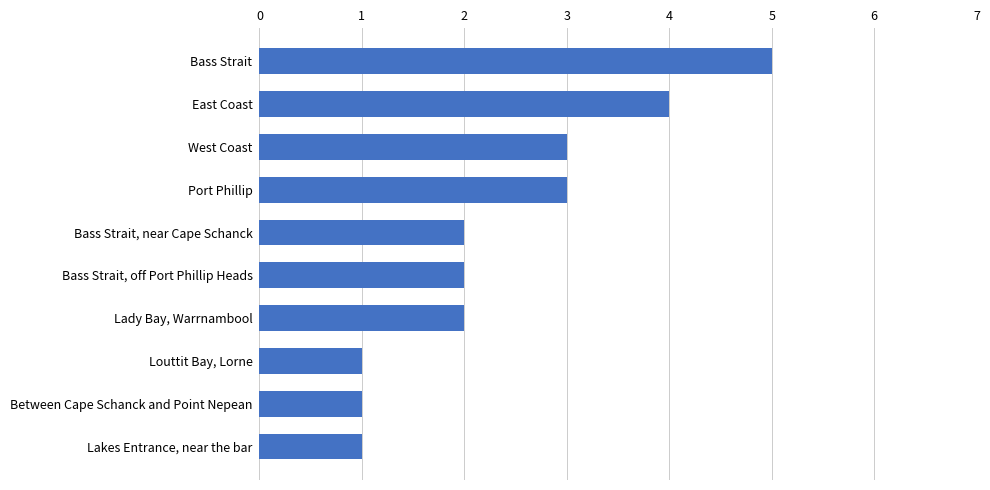

What is the sum of all values?

24